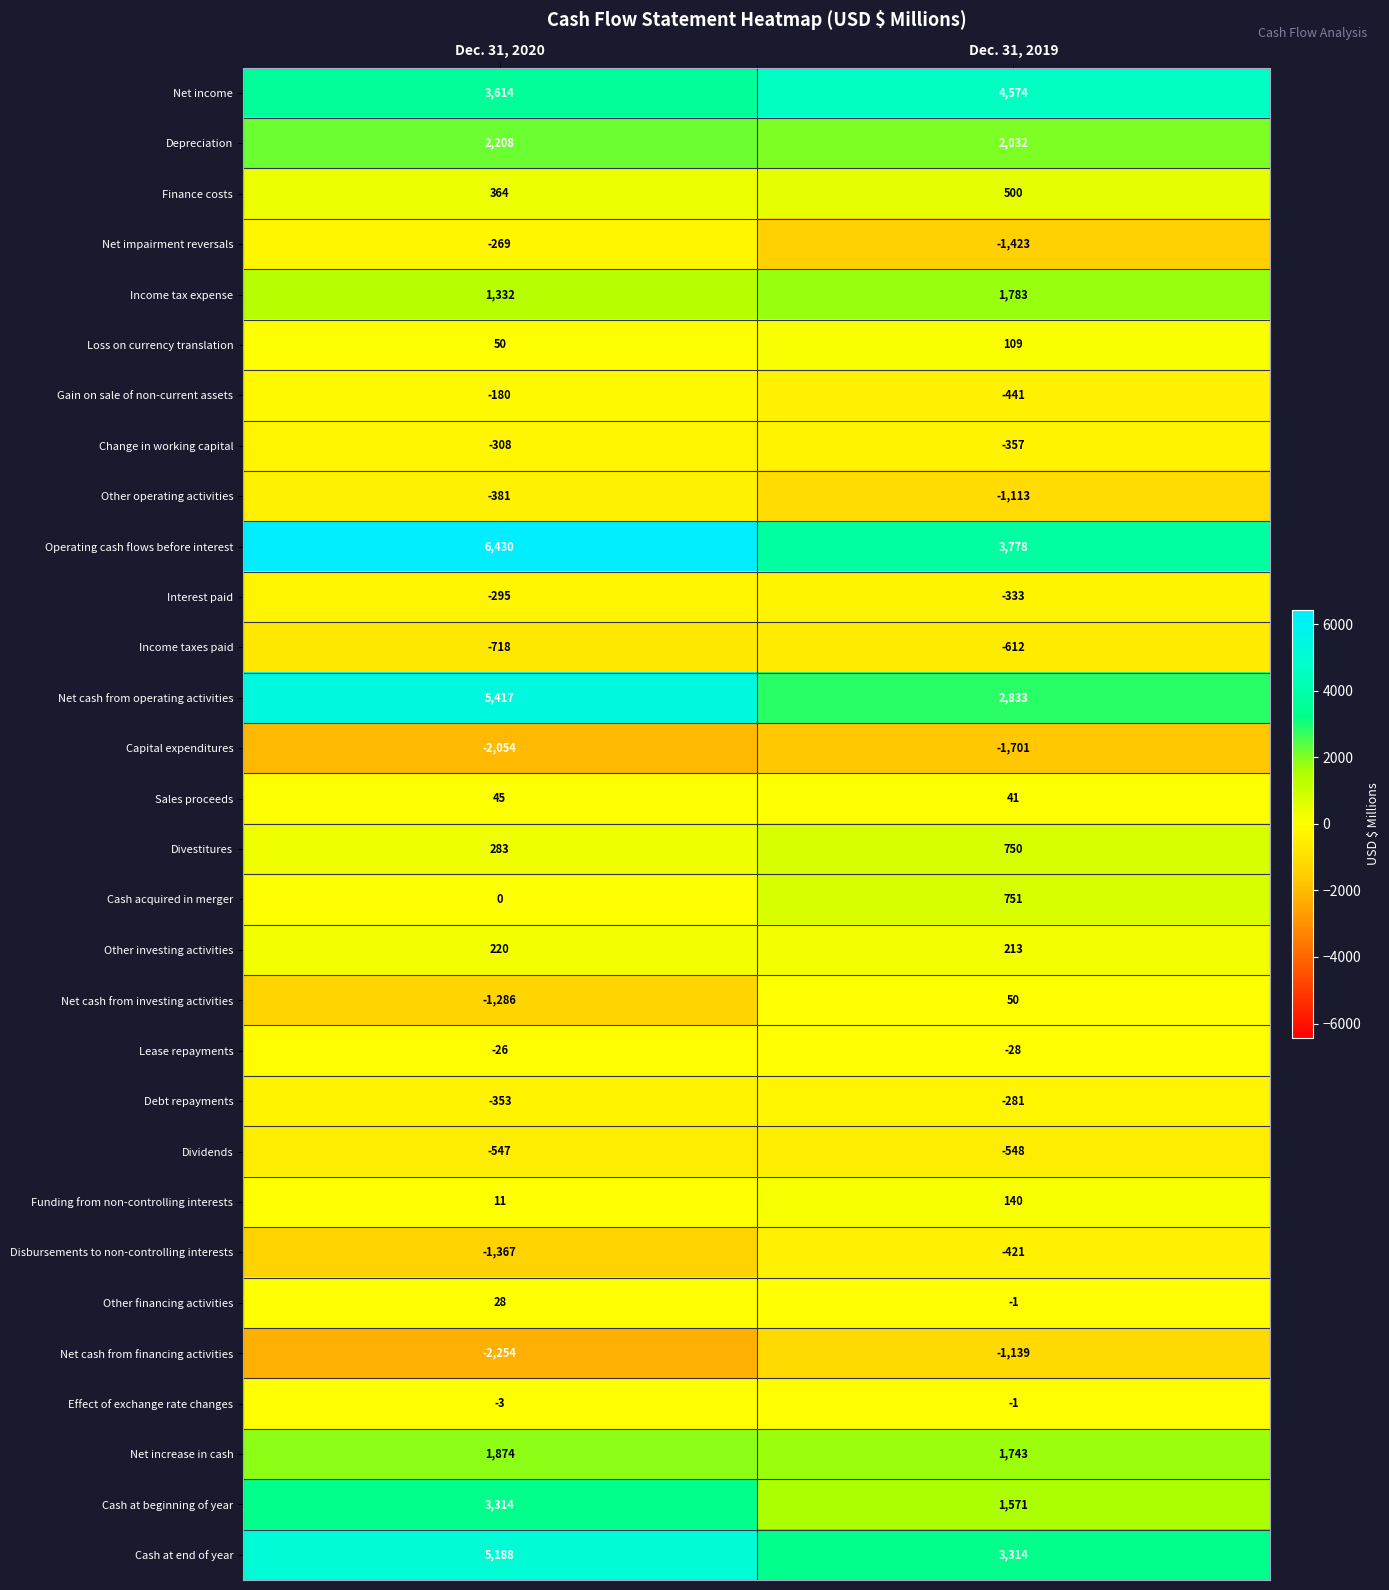

What is the total value across all series at Dec. 31, 2020?

20337